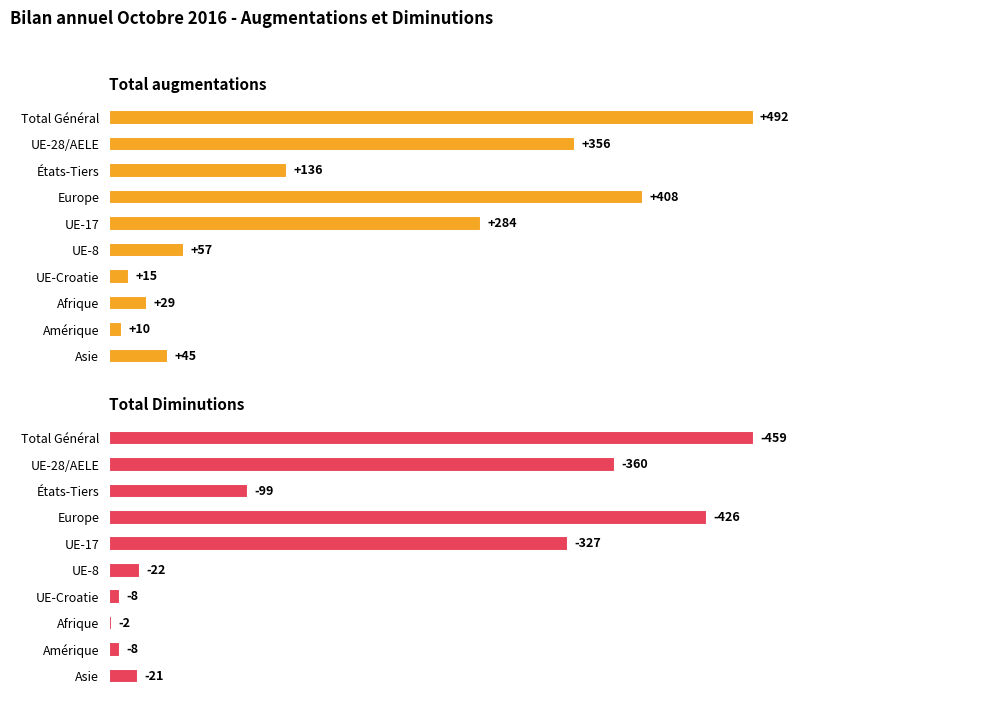

The value of Total Diminutions at UE-17 is 496. True or false?

False